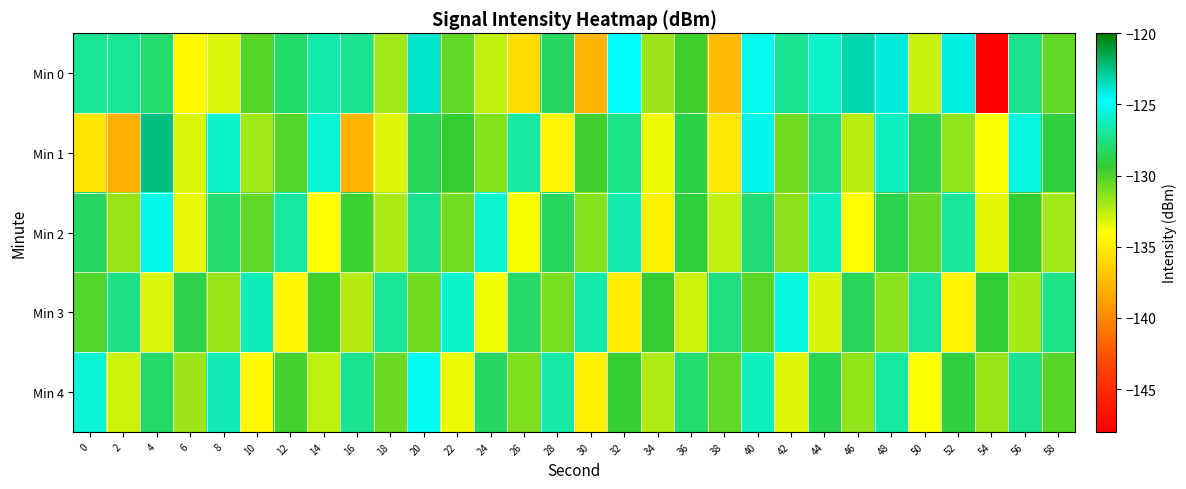

What is the total value across all series at 30?

-660.0